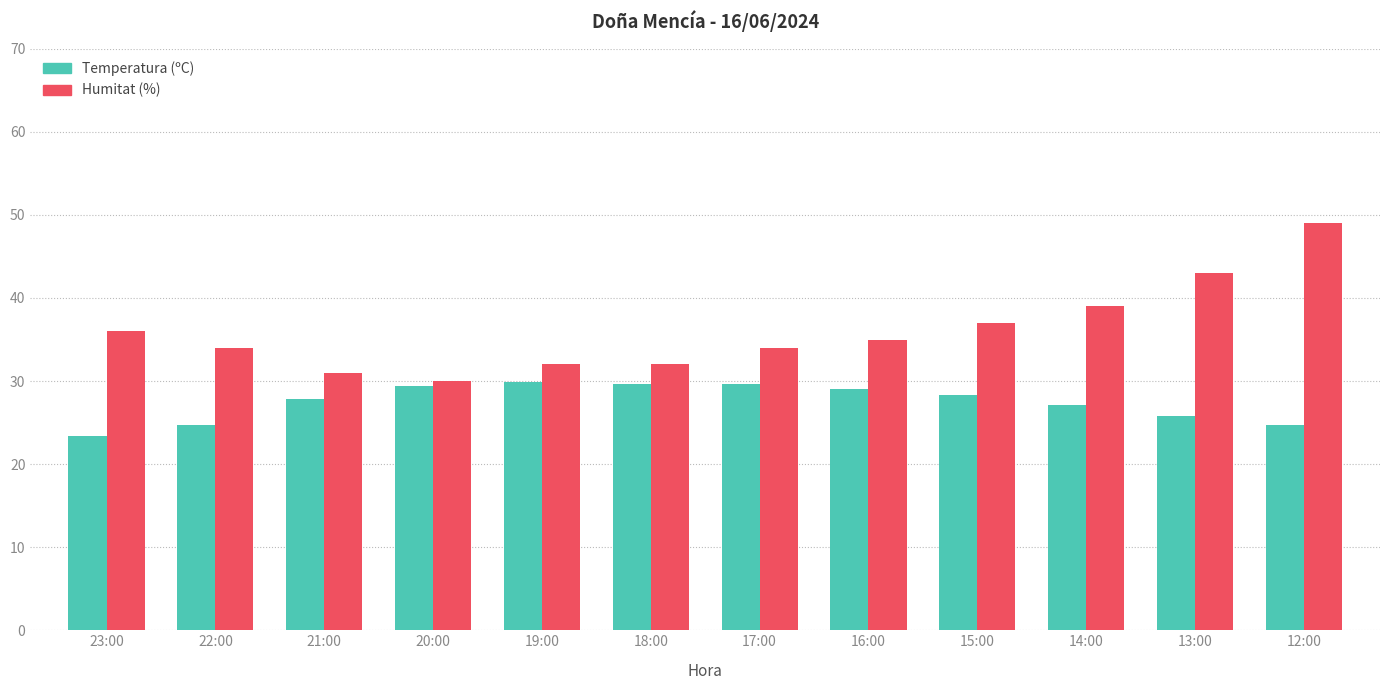

What are all the series names shown in the legend?

Temperatura (ºC), Humitat (%)